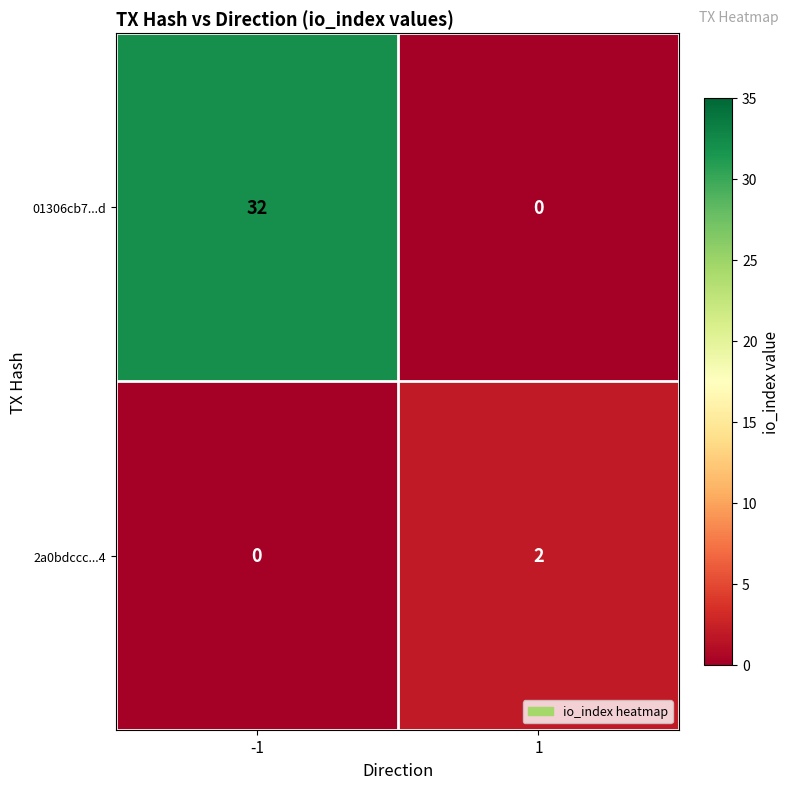

Is it true that 2a0bdccc...4 equals -1 at -1?

False